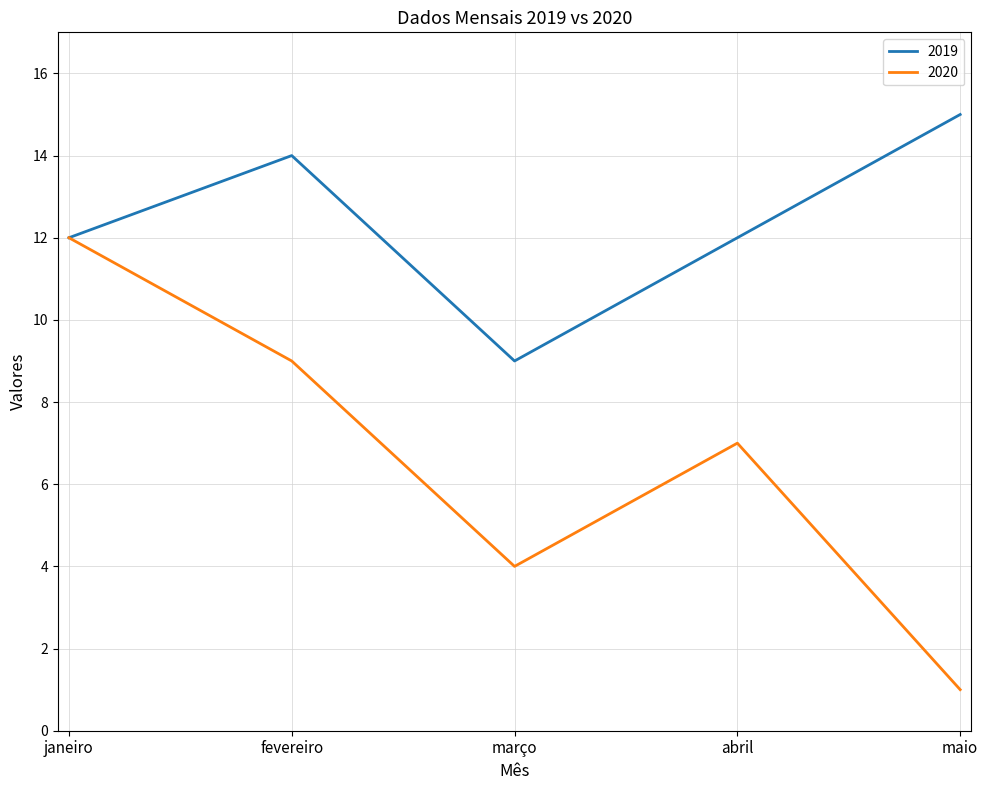

Does the chart have visible grid lines?

Yes